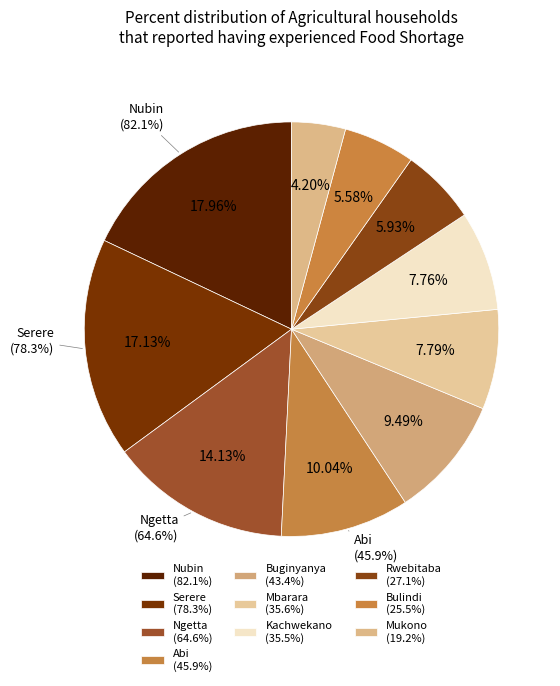

What percentage is the Bulindi slice, to the nearest percent?

6%